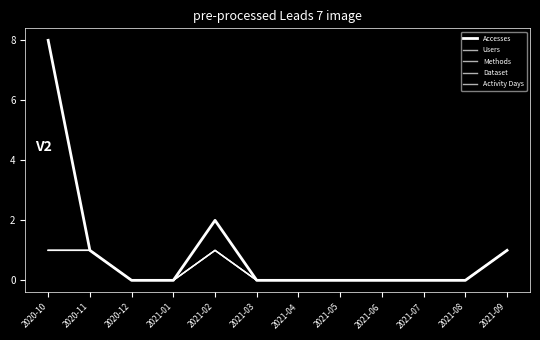

Is the value of Methods at 2021-04 greater than the value of Activity Days at 2020-12?

No